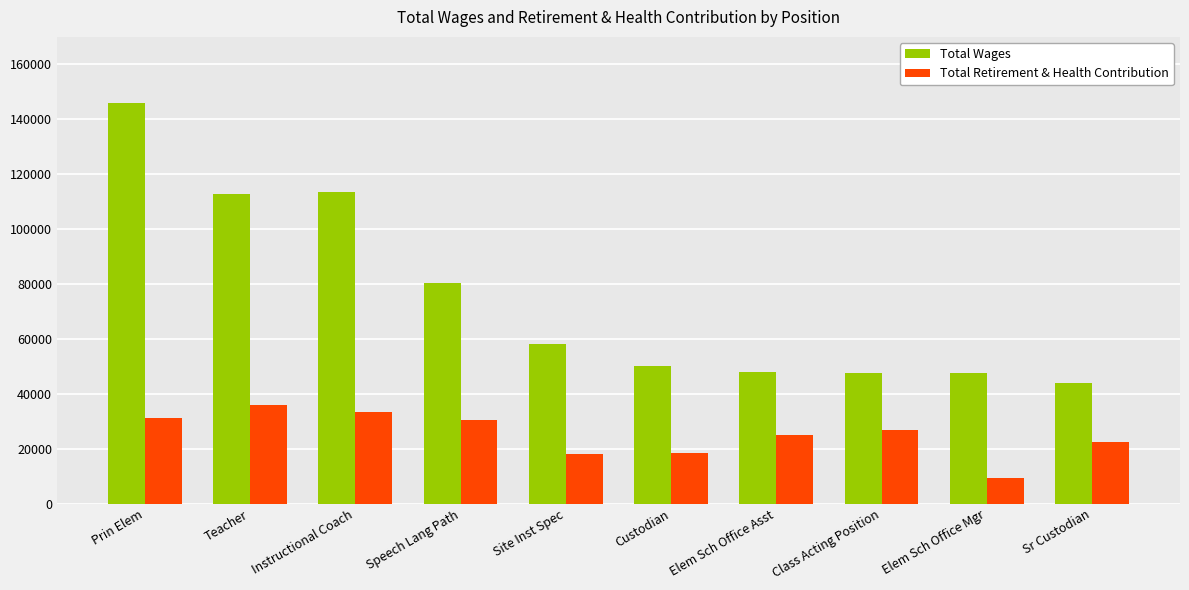

Which series has the widest spread of values?

Total Wages